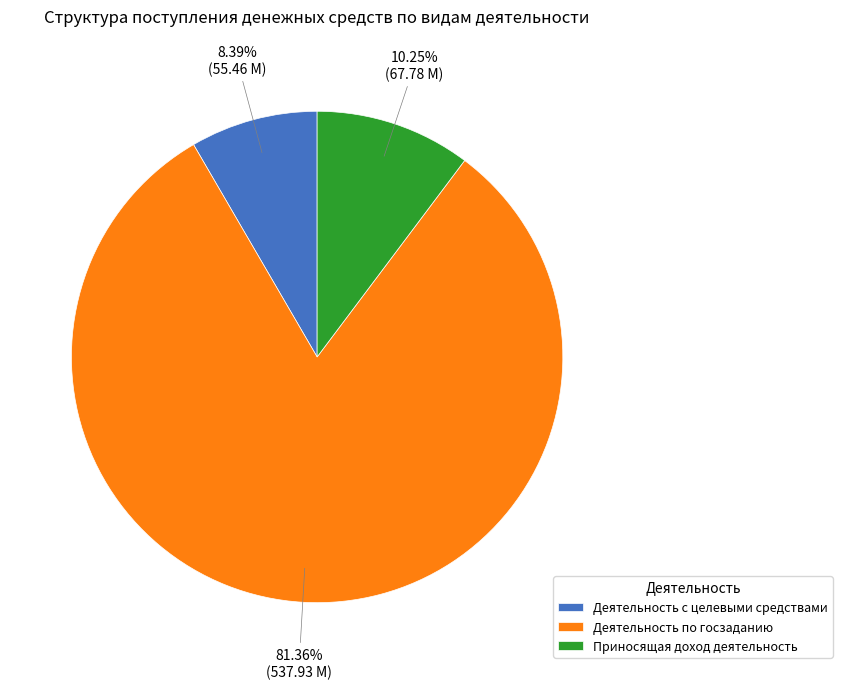

What is the ratio of the value at Деятельность по госзаданию to the value at Деятельность с целевыми средствами?

9.7